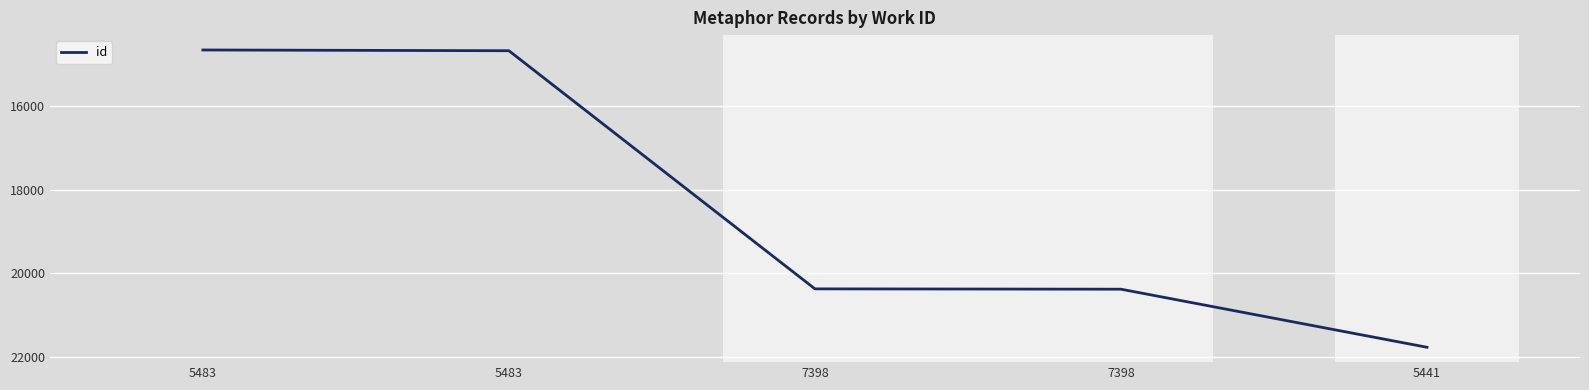

Reading left to right, transcribe all the data shown in this chart.

5483=14665	5483=14683	7398=20374	7398=20382	5441=21770